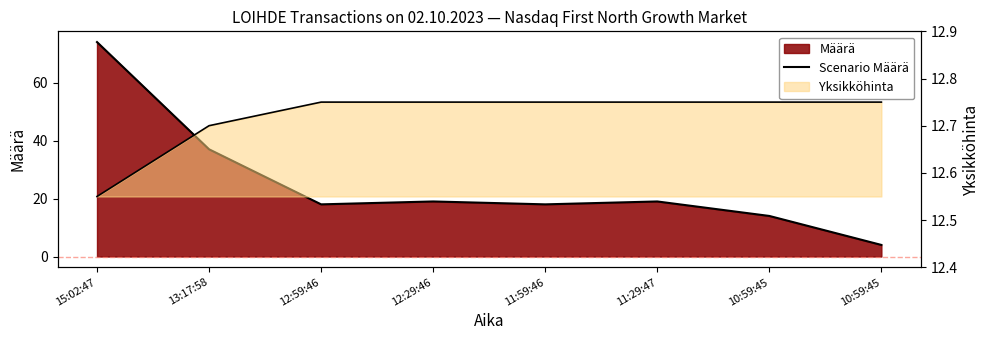

How many lines are shown in the chart?

1